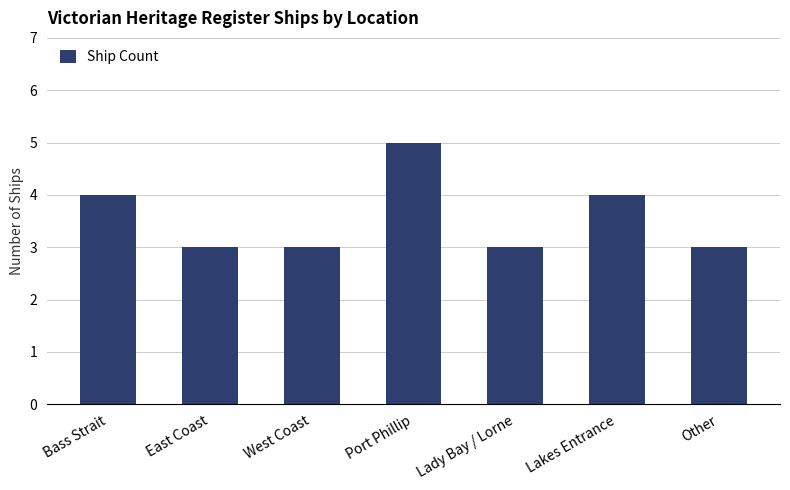

Is it true that the value at Other is 2?

False